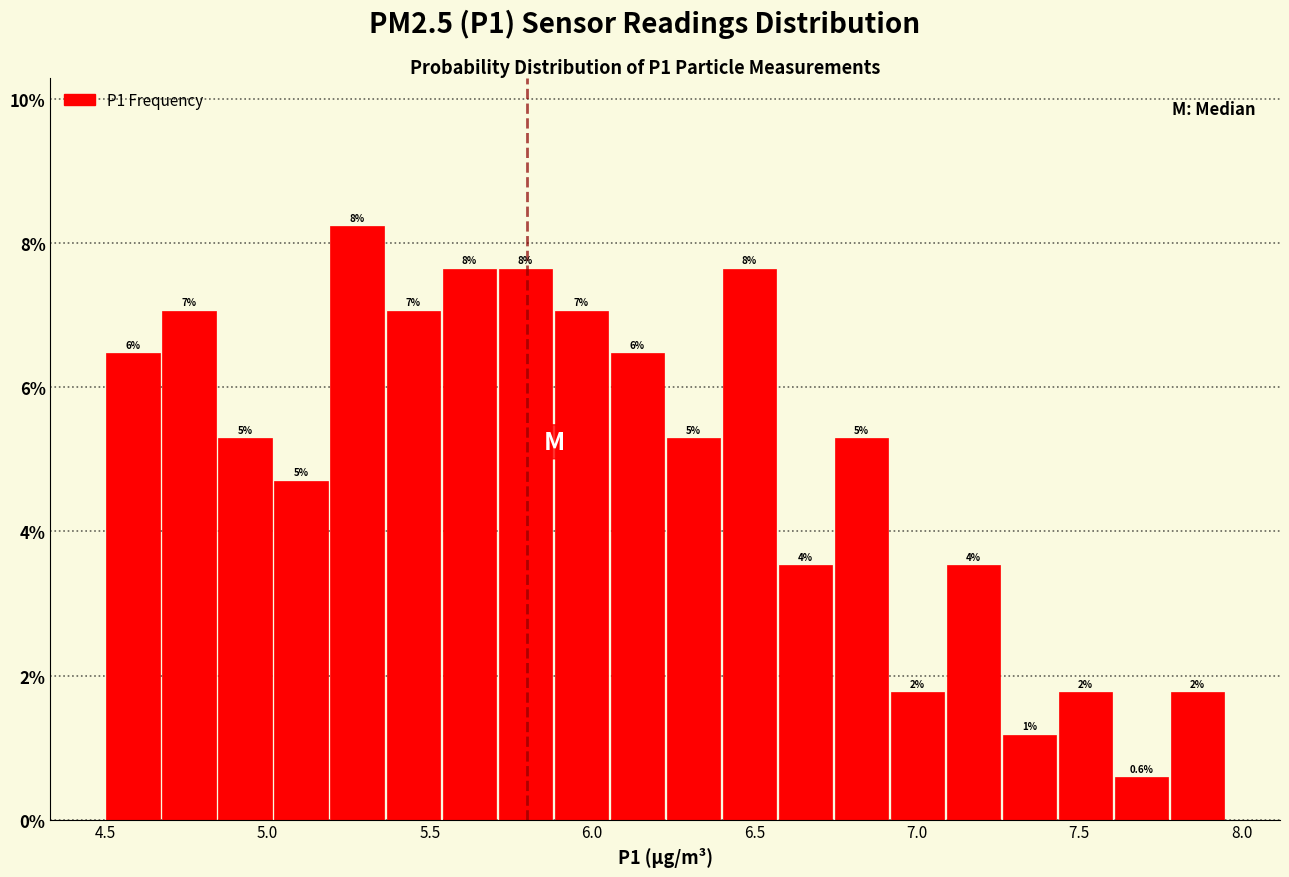

Read against the x-axis, roughly where is the centre of the tallest bar?

5.30